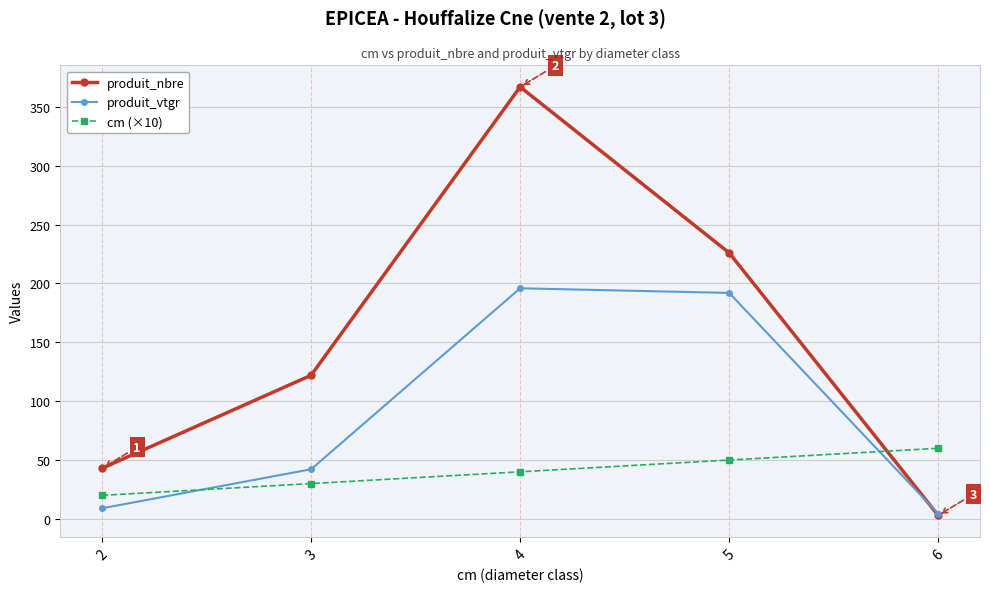

Which series has the largest total across all categories?

produit_nbre